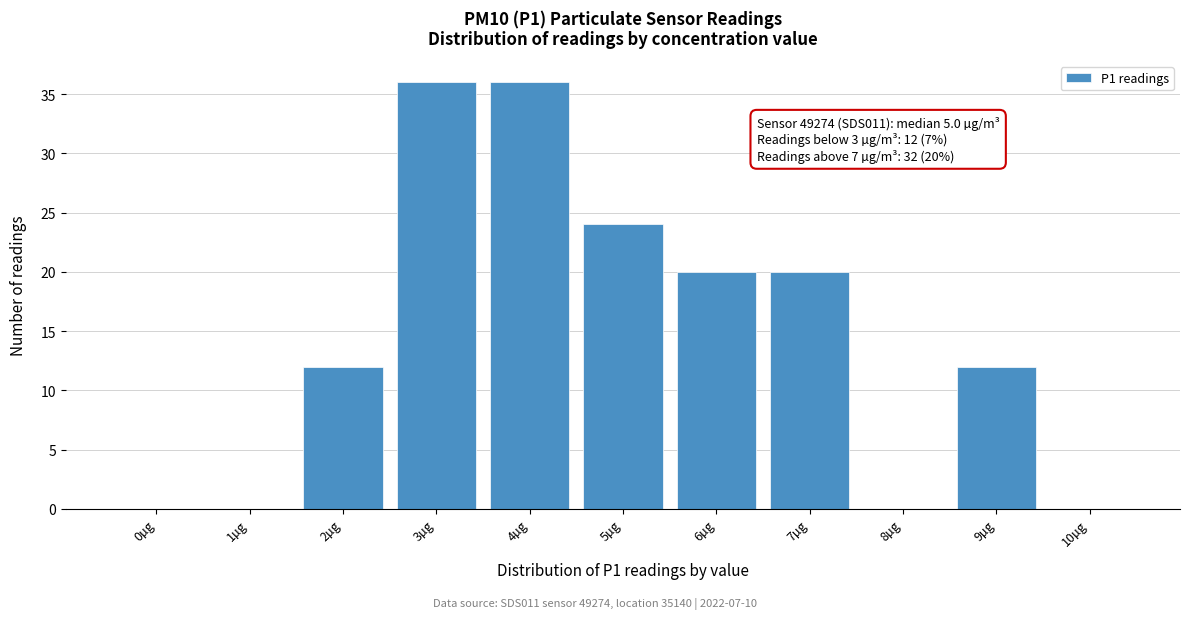

Reading left to right, what are all the values shown in this chart?

0µg=0	1µg=0	2µg=12	3µg=36	4µg=36	5µg=24	6µg=20	7µg=20	8µg=0	9µg=12	10µg=0